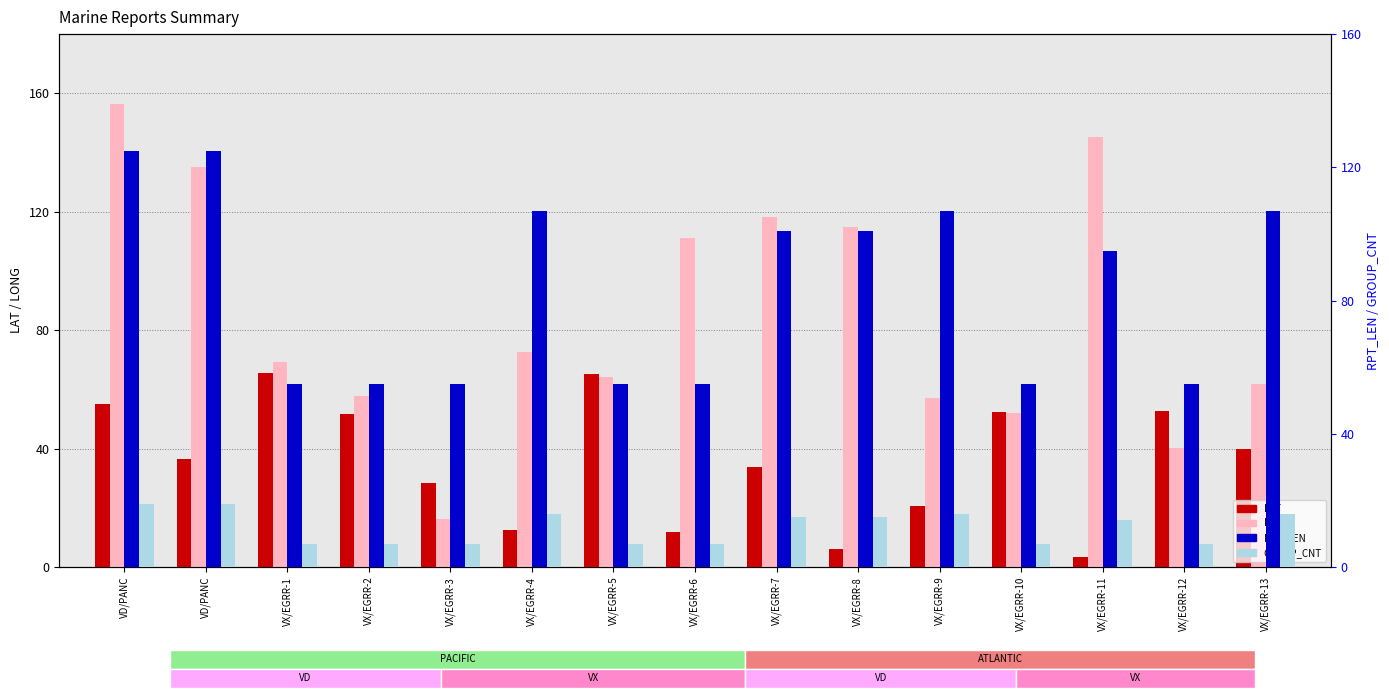

Which label corresponds to the smallest value in the chart?

VX/EGRR-11